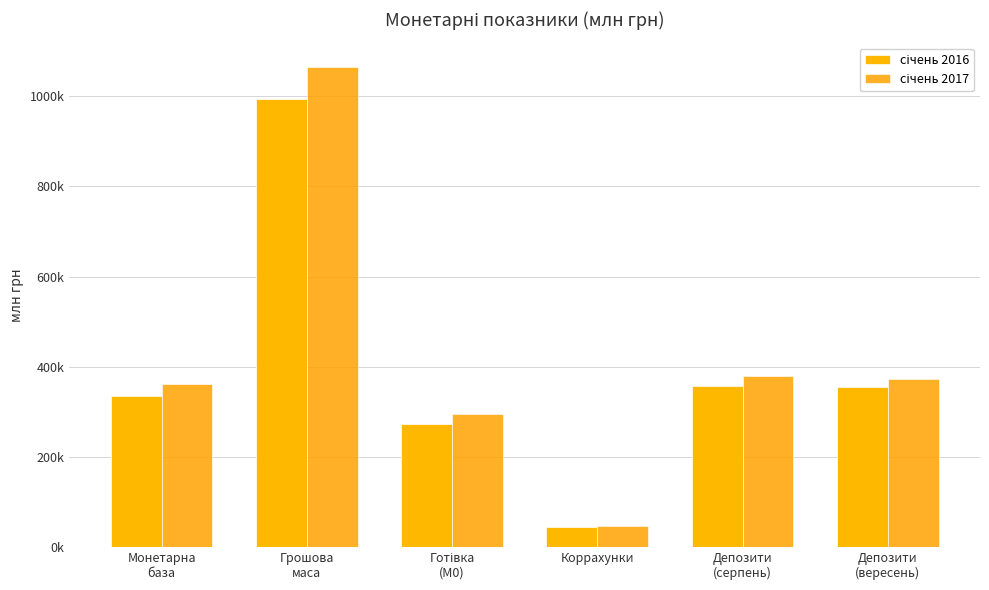

What is the sum of all січень 2016 values?

2357886.6